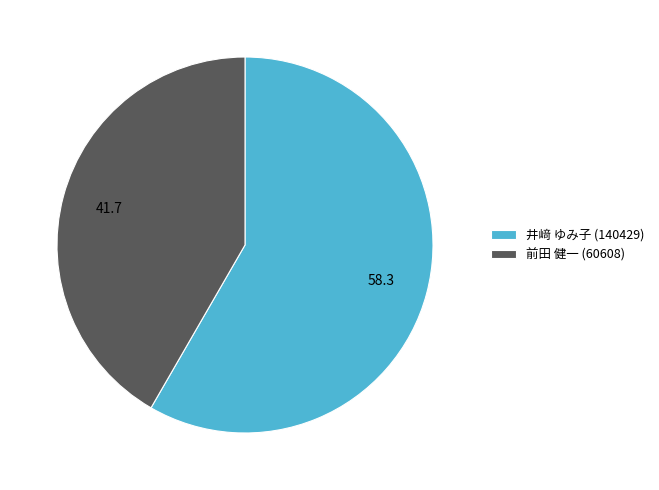

What is the largest slice in the pie chart?

井﨑 ゆみ子 (140429)